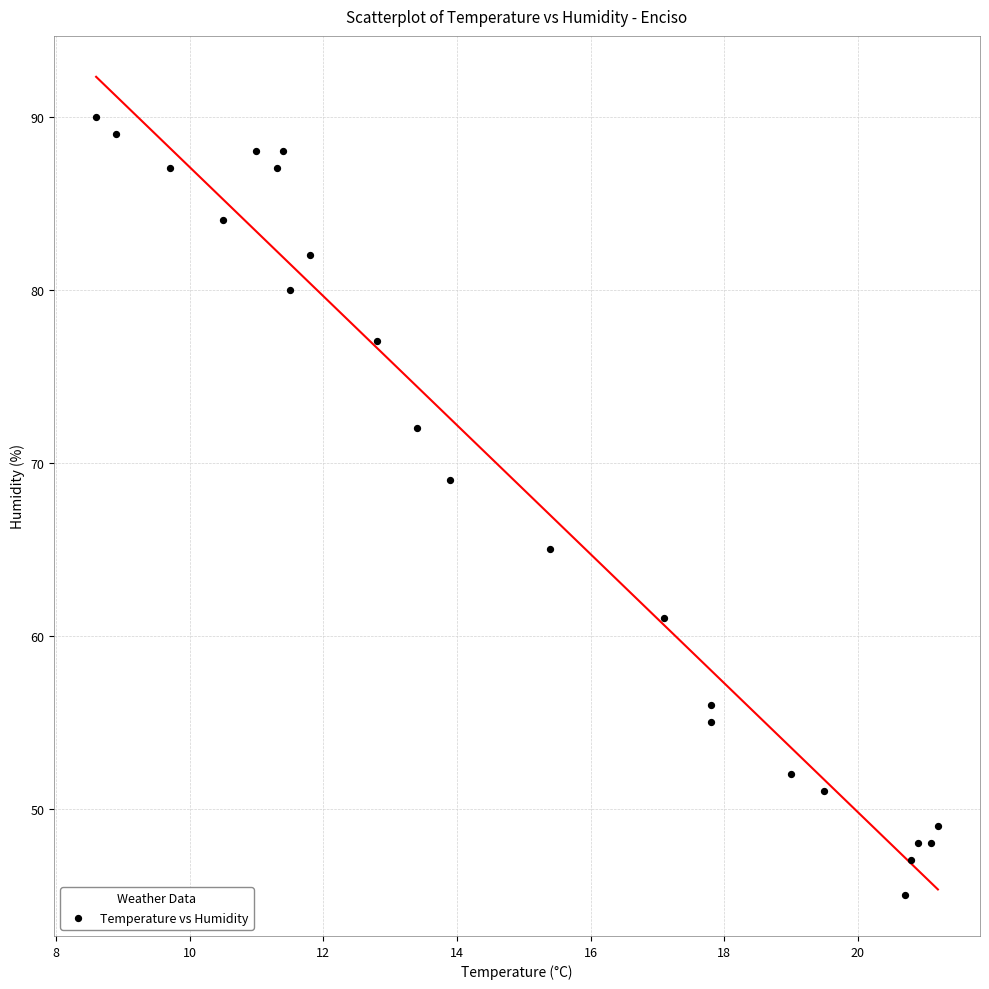

How many points are shown in the scatter plot?

23